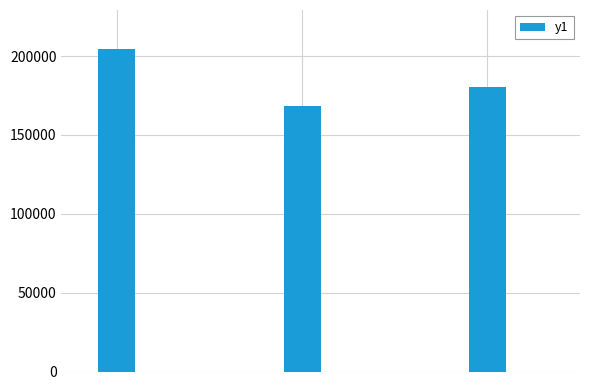

What is the difference between the maximum and minimum values?

36339.1